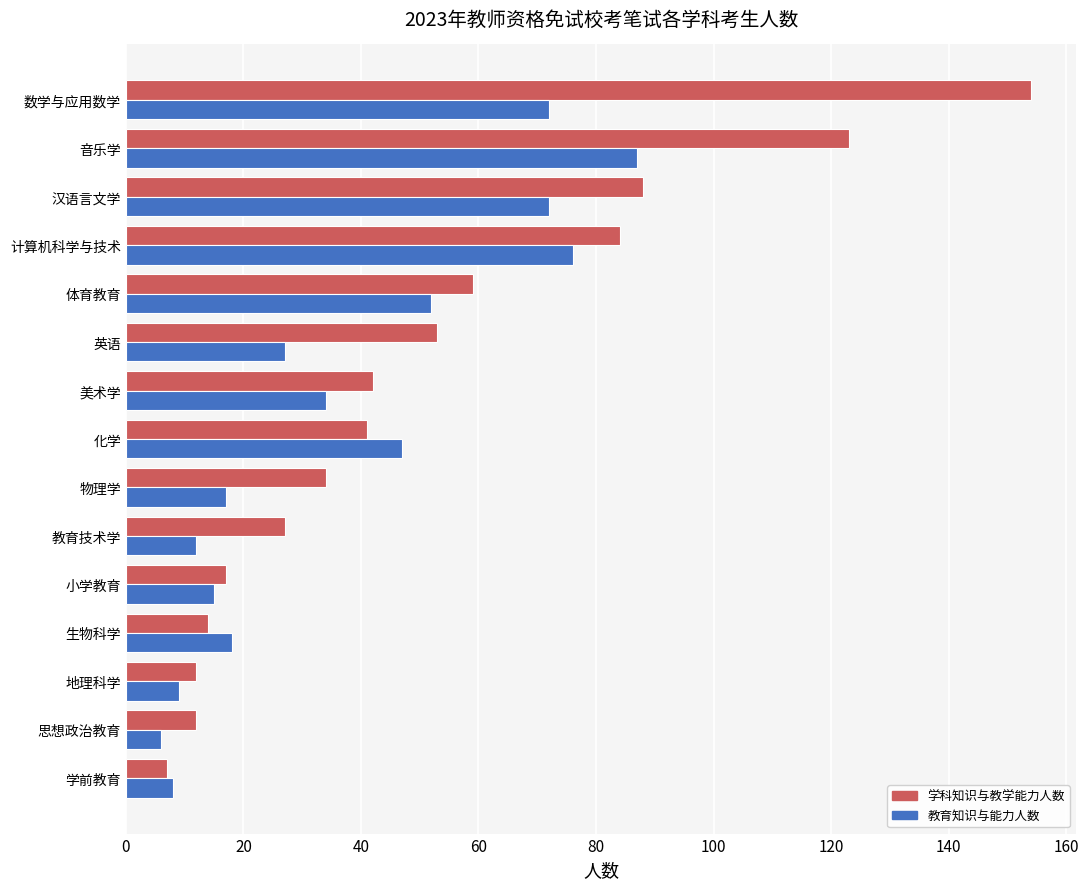

At which label is 学科知识与教学能力人数 closest to 80?

计算机科学与技术